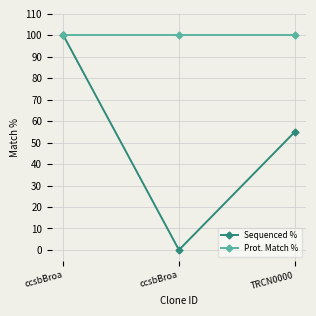

What are all the series names shown in the legend?

Sequenced %, Prot. Match %